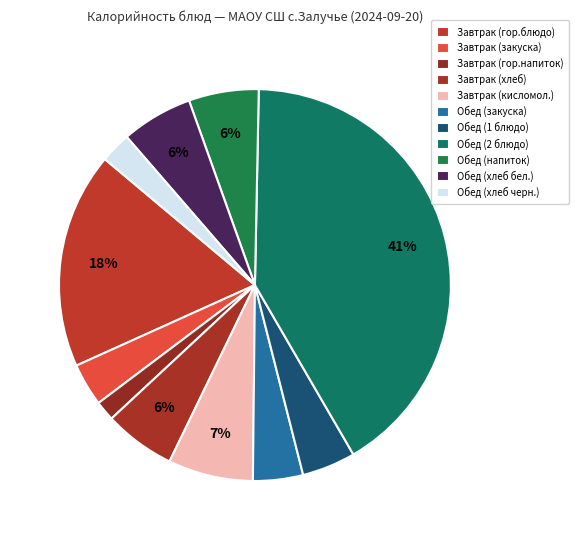

To the nearest percent, what portion does Обед (хлеб черн.) represent?

3%